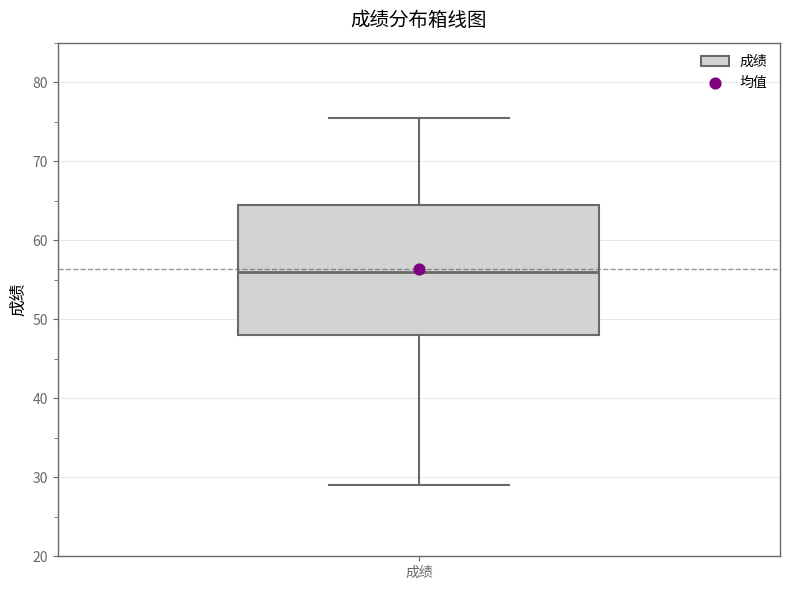

Where is the upper edge of the box for 成绩 on the y-axis? The values are not printed on the chart, so give them approximately, as read against the axis.

65